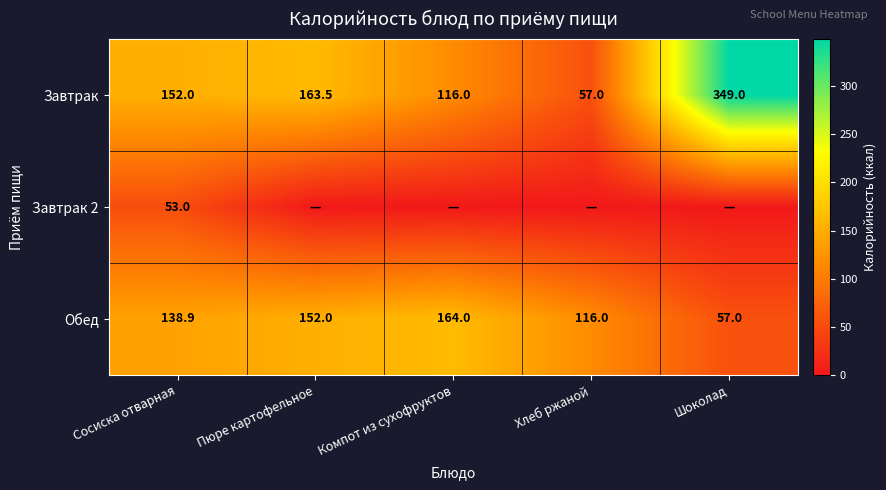

The Завтрак series shows 152.0 at Сосиска отварная. True or false?

True